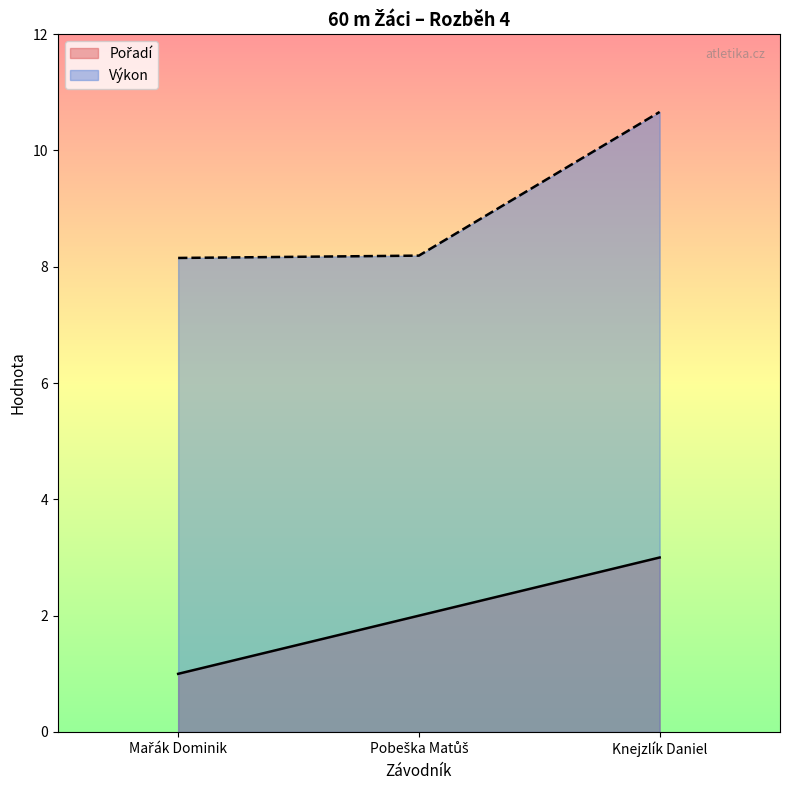

Rank the series by their average value, from lowest to highest.

Pořadí, Výkon